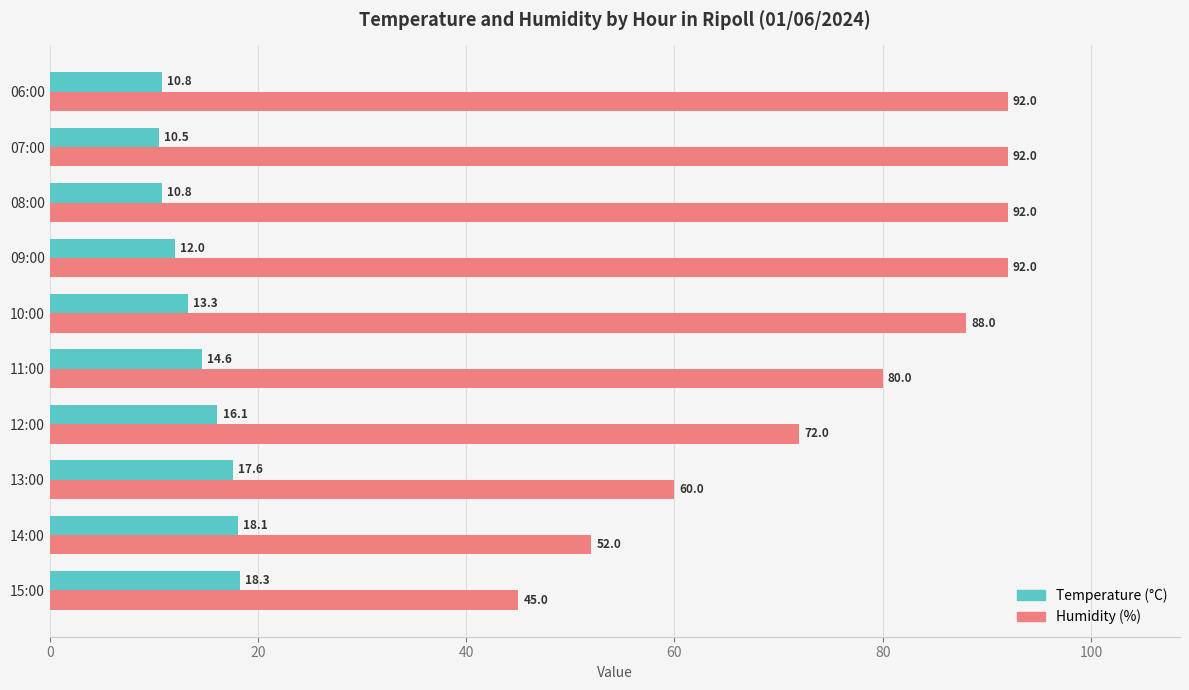

How many data points does each series have?

10